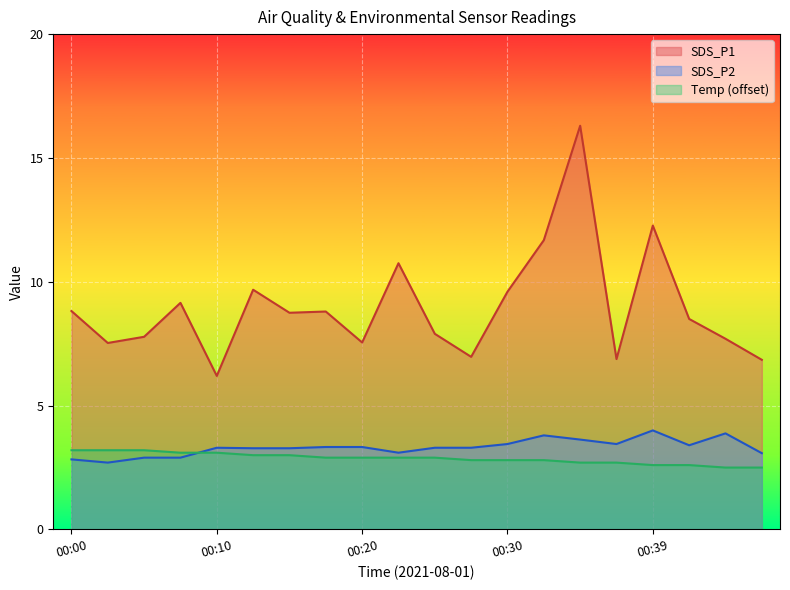

At which category does the chart reach its minimum across all series?

00:44